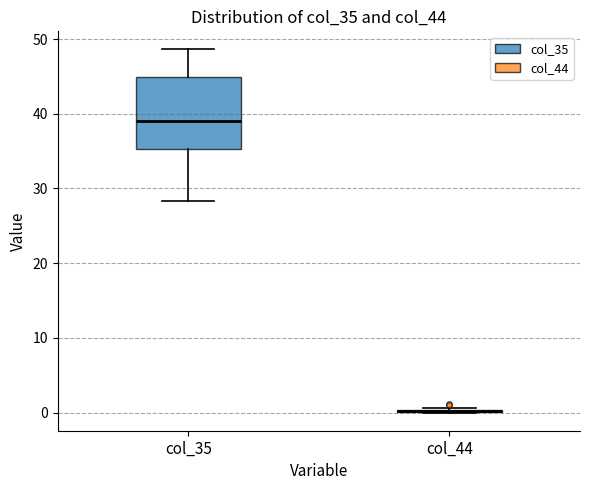

Which box is the tallest, from its lower edge to its upper edge?

col_35